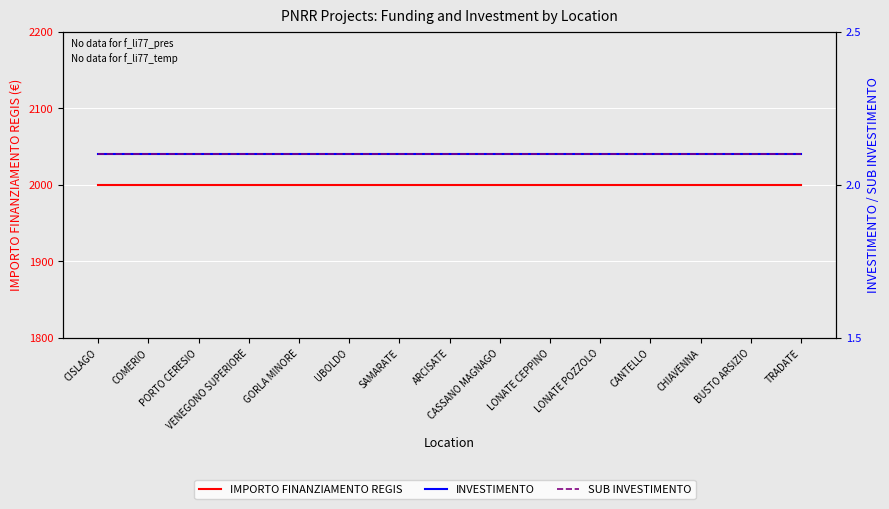

Reading left to right, list all the values displayed in this chart.

IMPORTO FINANZIAMENTO REGIS: CISLAGO=2000.0	COMERIO=2000.0	PORTO CERESIO=2000.0	VENEGONO SUPERIORE=2000.0	GORLA MINORE=2000.0	UBOLDO=2000.0	SAMARATE=2000.0	ARCISATE=2000.0	CASSANO MAGNAGO=2000.0	LONATE CEPPINO=2000.0	LONATE POZZOLO=2000.0	CANTELLO=2000.0	CHIAVENNA=2000.0	BUSTO ARSIZIO=2000.0	TRADATE=2000.0
INVESTIMENTO: CISLAGO=2.1	COMERIO=2.1	PORTO CERESIO=2.1	VENEGONO SUPERIORE=2.1	GORLA MINORE=2.1	UBOLDO=2.1	SAMARATE=2.1	ARCISATE=2.1	CASSANO MAGNAGO=2.1	LONATE CEPPINO=2.1	LONATE POZZOLO=2.1	CANTELLO=2.1	CHIAVENNA=2.1	BUSTO ARSIZIO=2.1	TRADATE=2.1
SUB INVESTIMENTO: CISLAGO=2.1	COMERIO=2.1	PORTO CERESIO=2.1	VENEGONO SUPERIORE=2.1	GORLA MINORE=2.1	UBOLDO=2.1	SAMARATE=2.1	ARCISATE=2.1	CASSANO MAGNAGO=2.1	LONATE CEPPINO=2.1	LONATE POZZOLO=2.1	CANTELLO=2.1	CHIAVENNA=2.1	BUSTO ARSIZIO=2.1	TRADATE=2.1